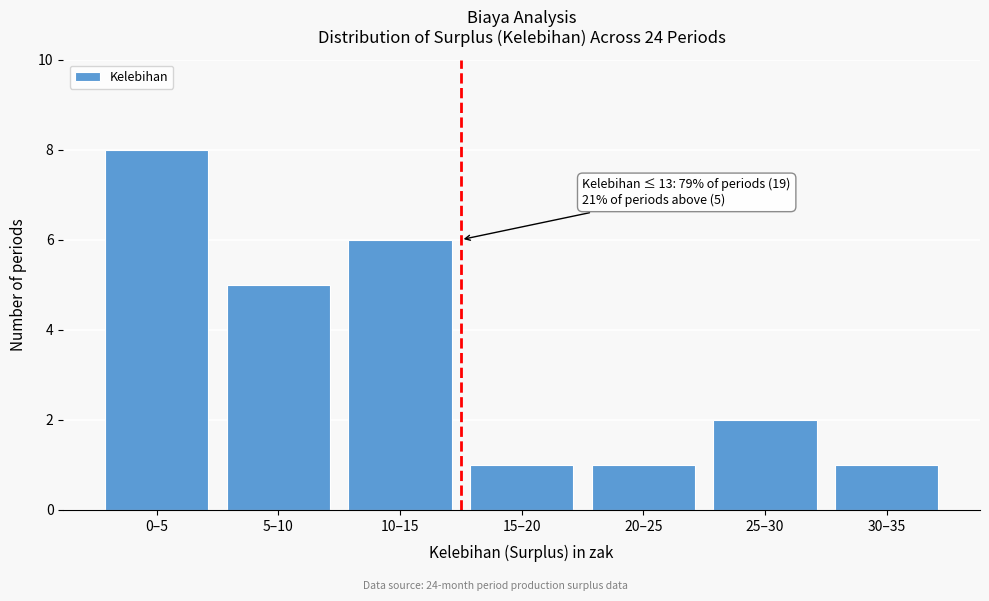

Reading right to left, what are all the values shown in this chart?

30–35=1	25–30=2	20–25=1	15–20=1	10–15=6	5–10=5	0–5=8